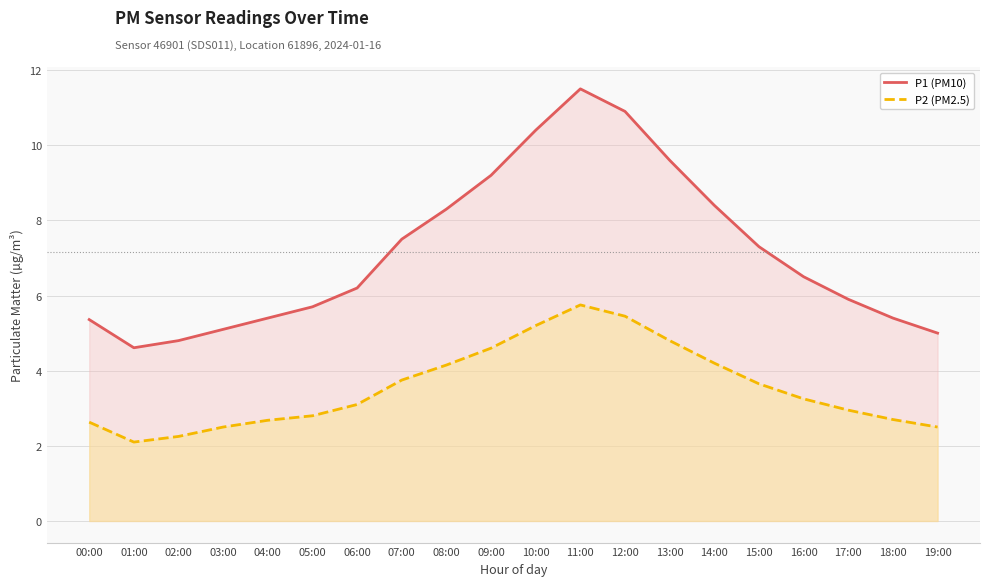

True or false: P1 (PM10) and P2 (PM2.5) cross at least once.

False